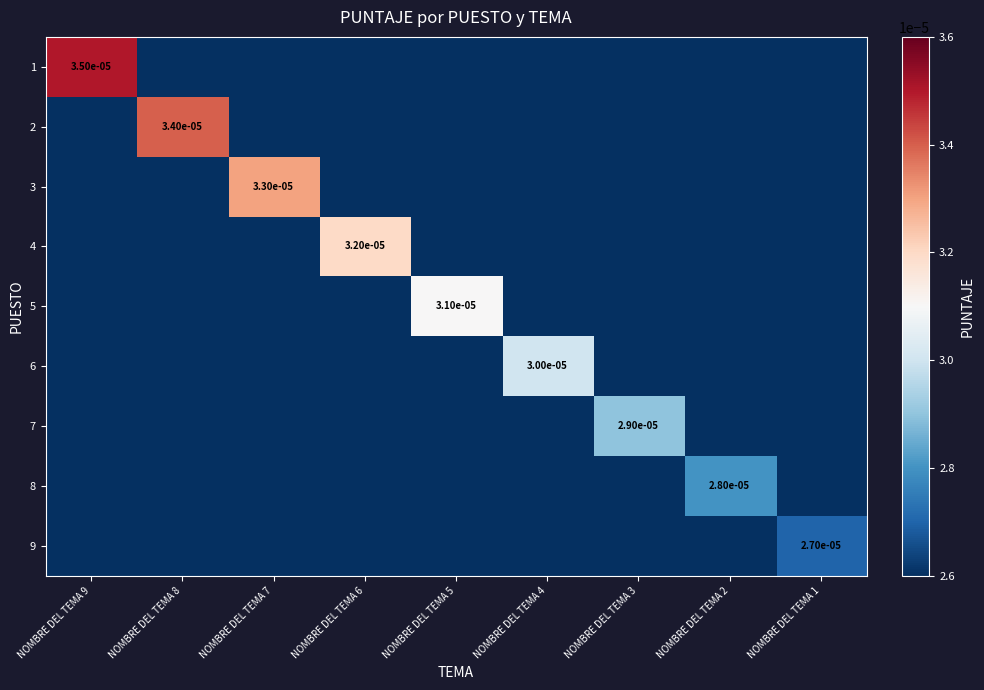

Is it true that 2 equals 0.0 at NOMBRE DEL TEMA 8?

True